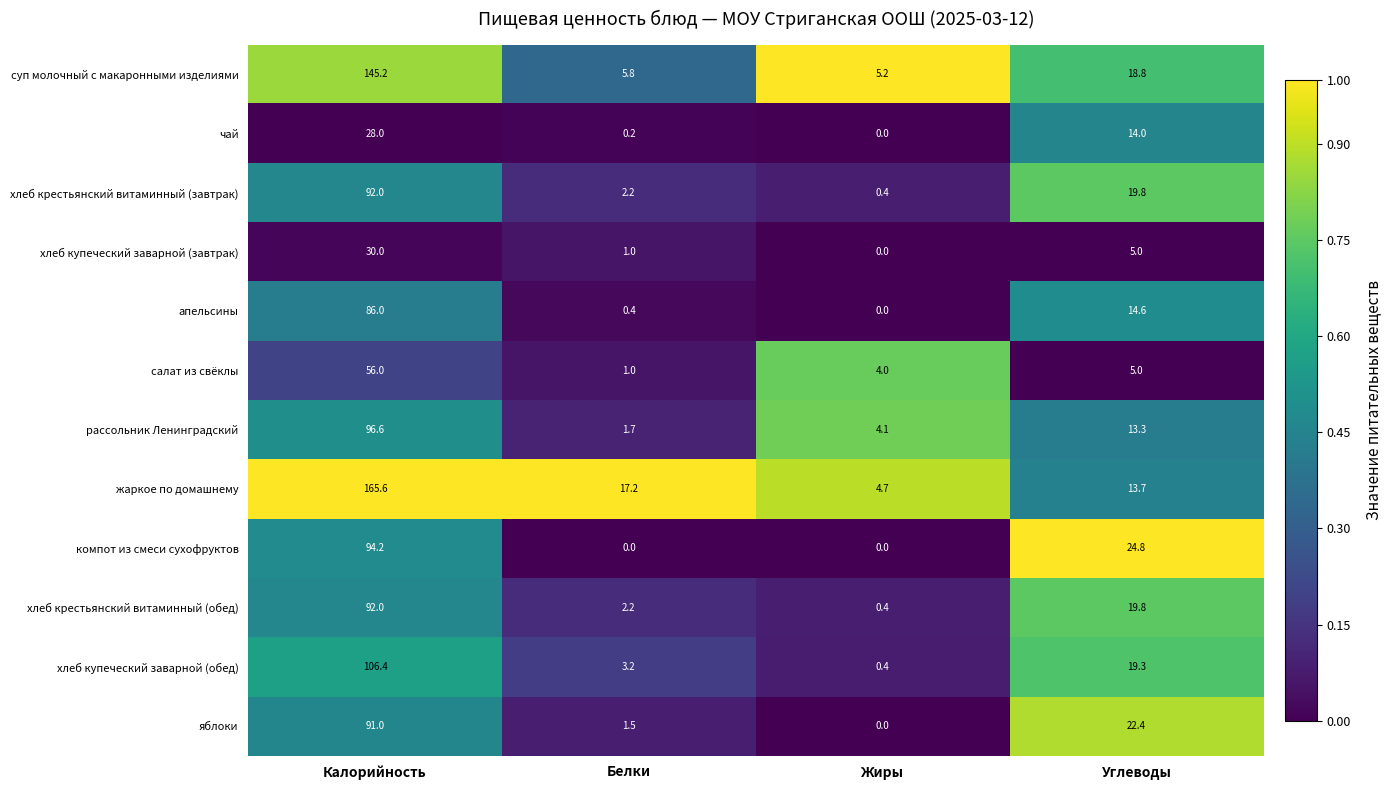

What is the maximum value shown in the chart?

165.6